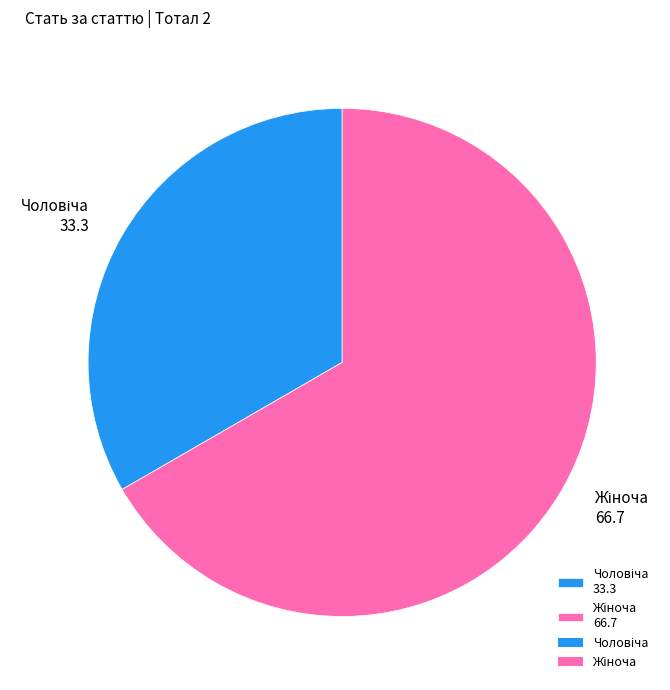

Is there any slice that represents more than half of the pie?

Yes